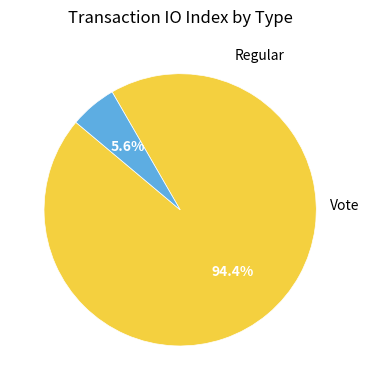

Is there a majority slice in this chart?

Yes